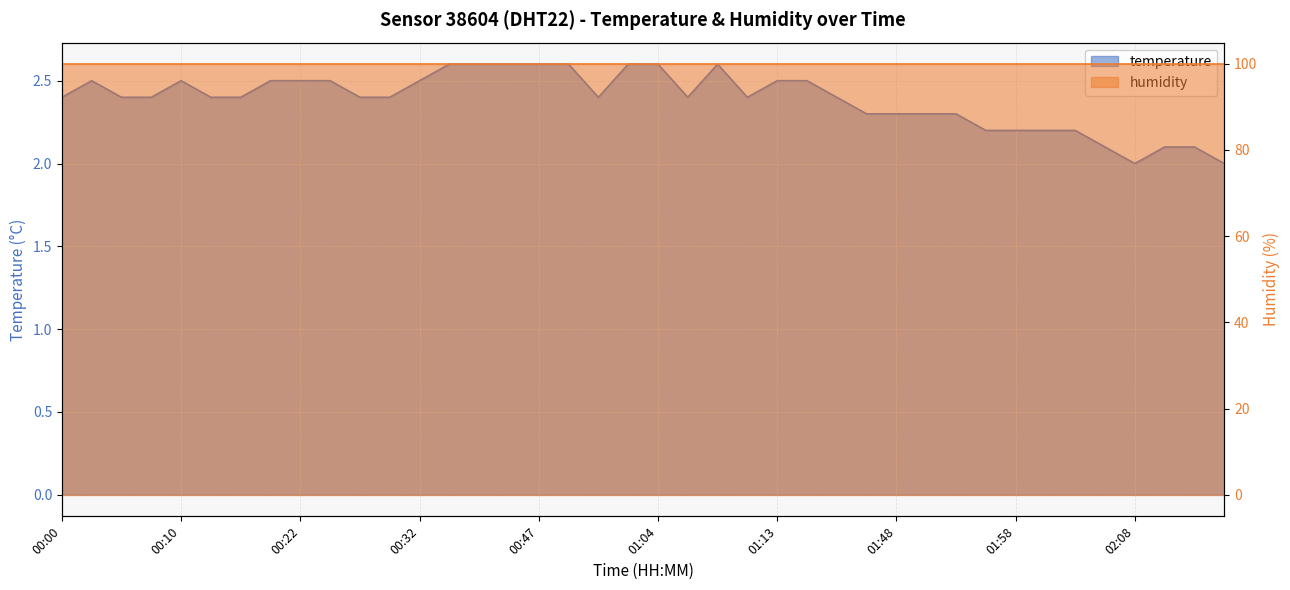

Count the number of categories in the chart.

40